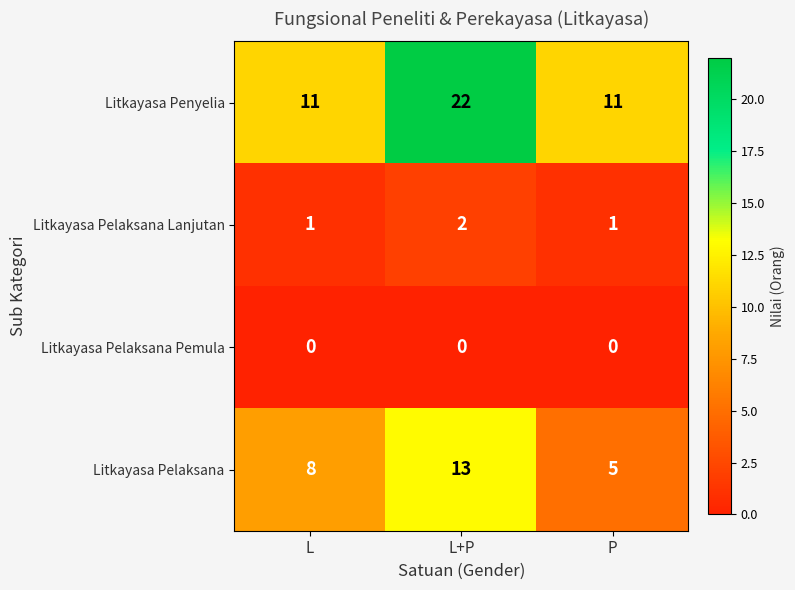

What is the approximate value of Litkayasa Penyelia at P, to the nearest 10?

10